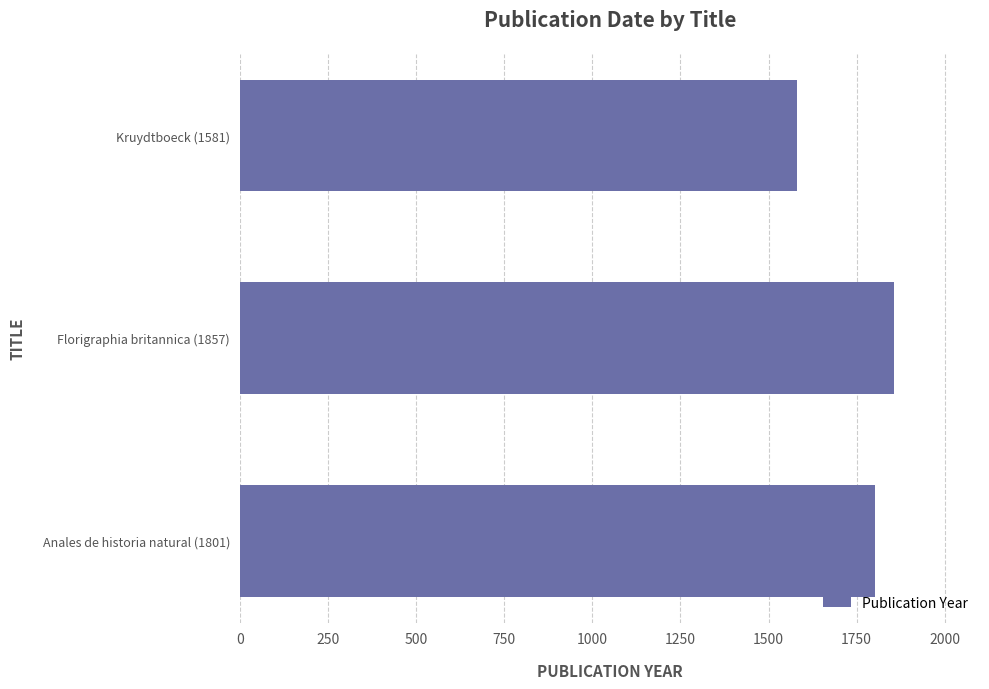

Count the number of categories in the chart.

3